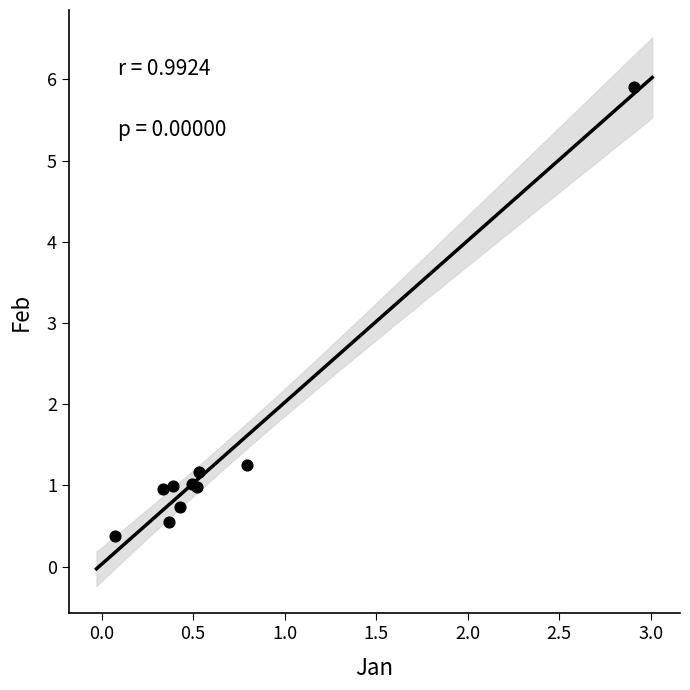

What Y value in the scatter plot is closest to 3?

1.3